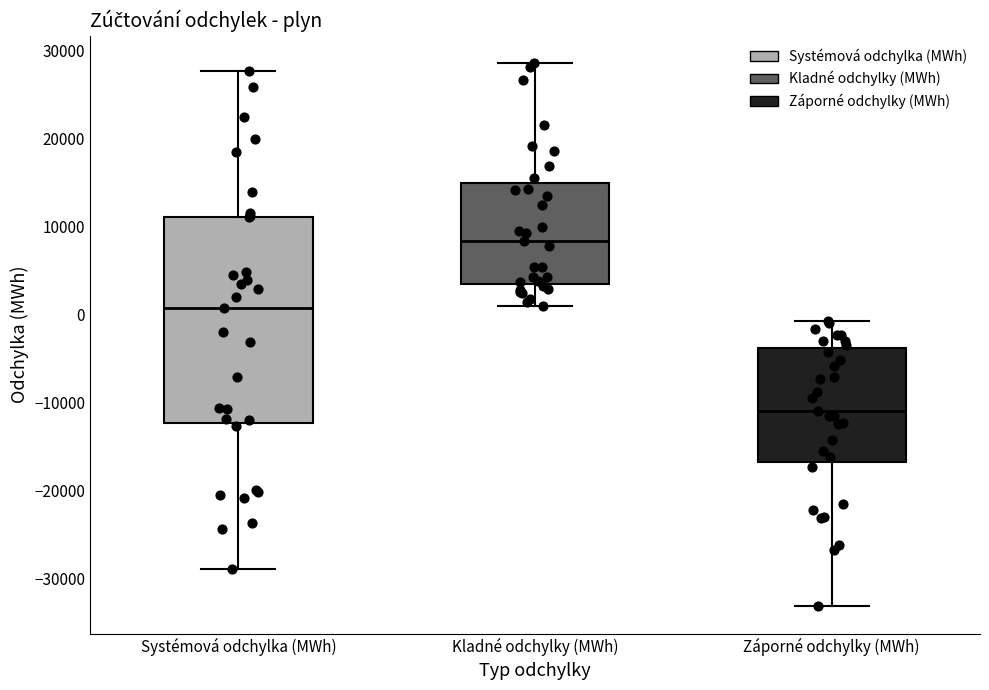

Which box is the tallest, from its lower edge to its upper edge?

Systémová odchylka (MWh)